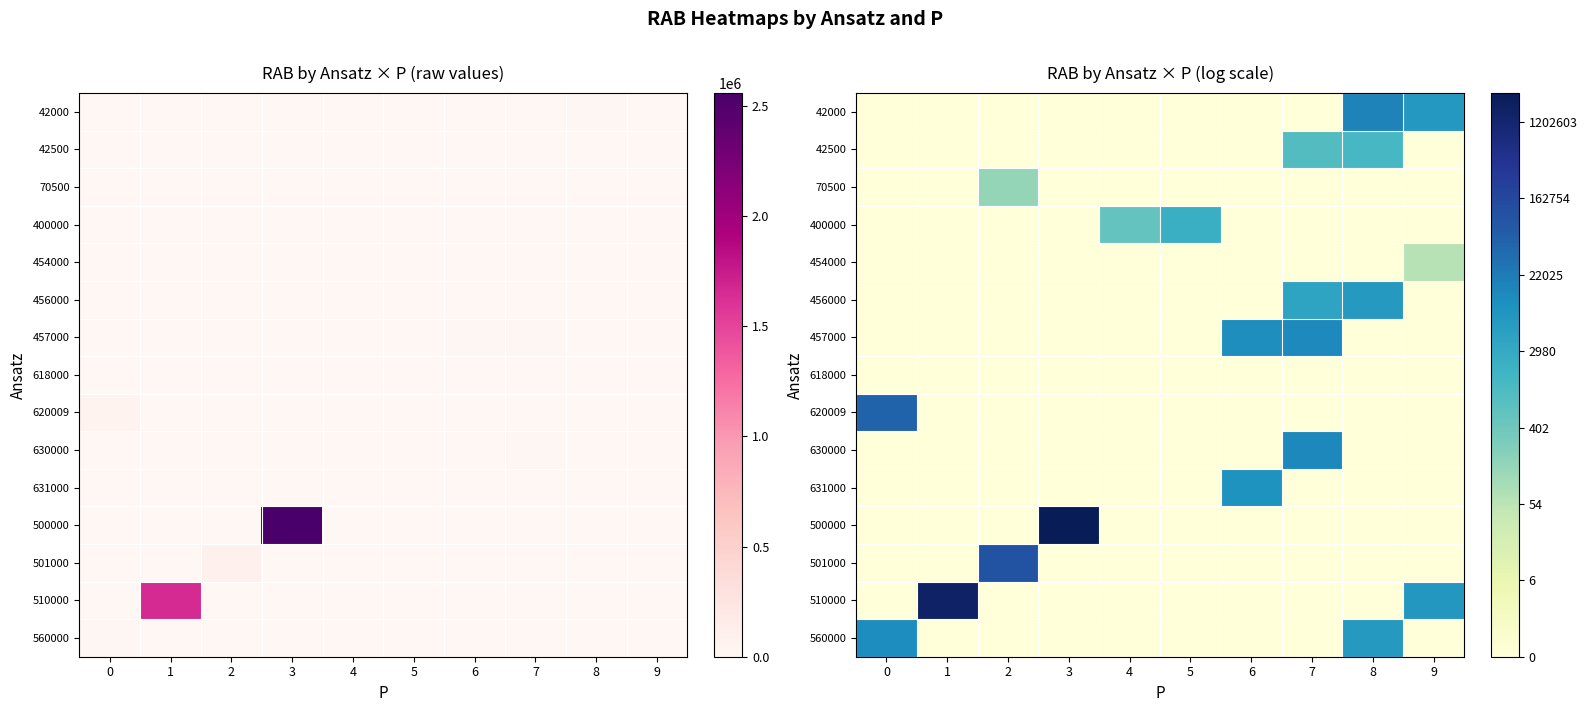

The 510000 series shows 0.0 at 4. True or false?

True